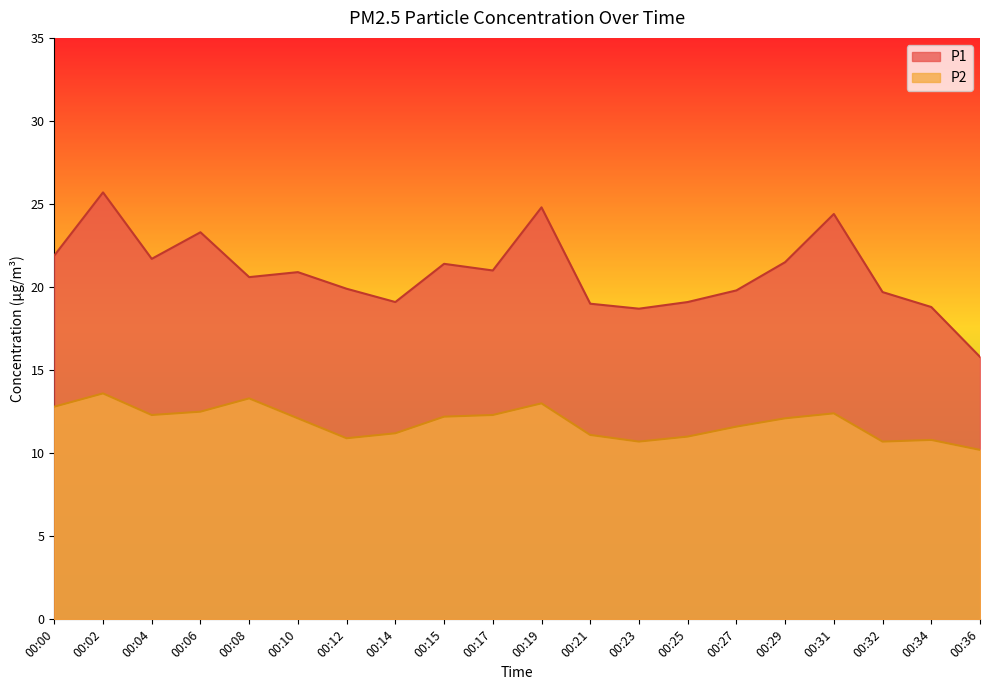

List the series in order of their peak value, lowest first.

P2, P1